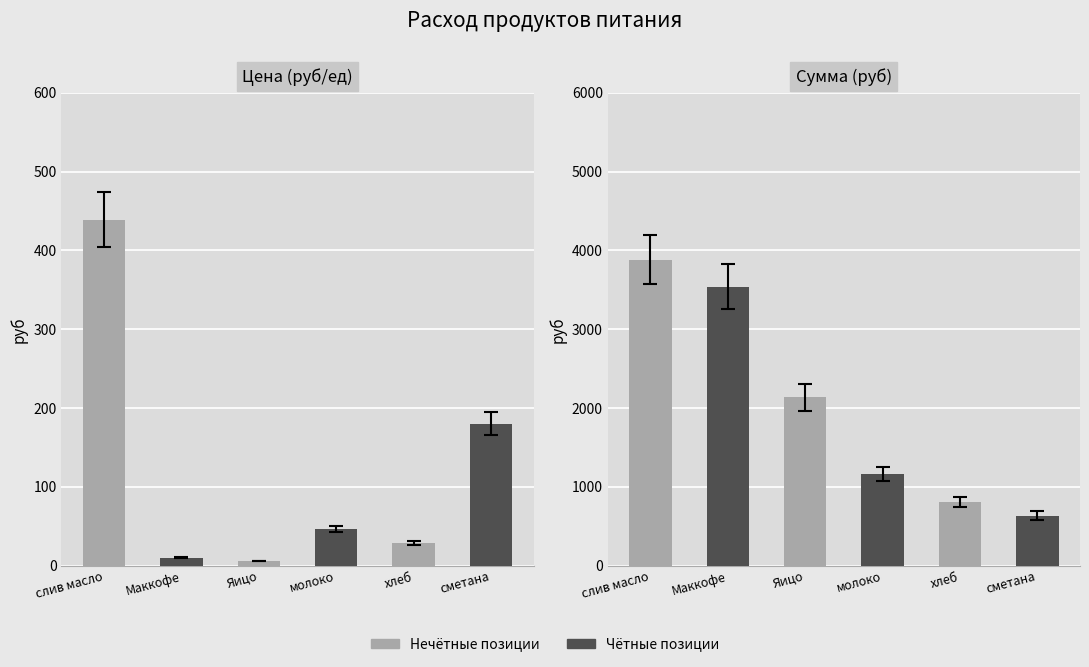

List the labels in order of Цена (руб/ед) value, largest first.

слив масло, сметана, молоко, хлеб, Маккофе, Яицо